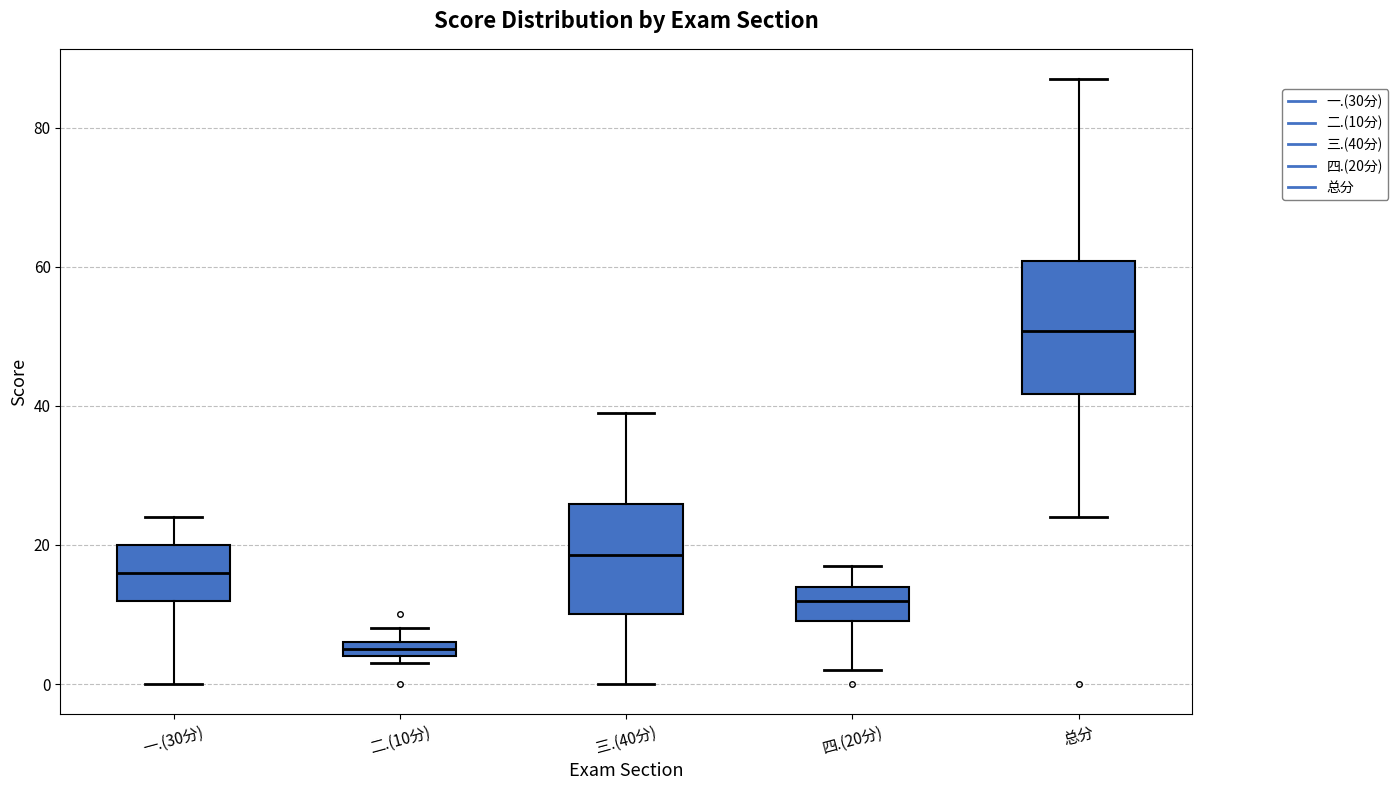

Which box's median line is the highest?

总分